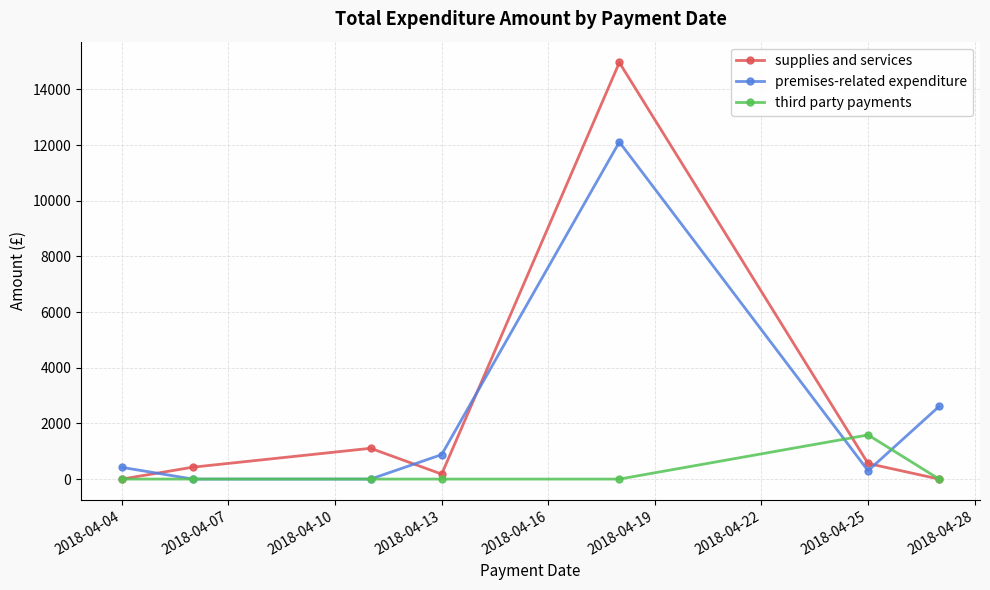

Rank the series by their maximum value, from highest to lowest.

supplies and services, premises-related expenditure, third party payments